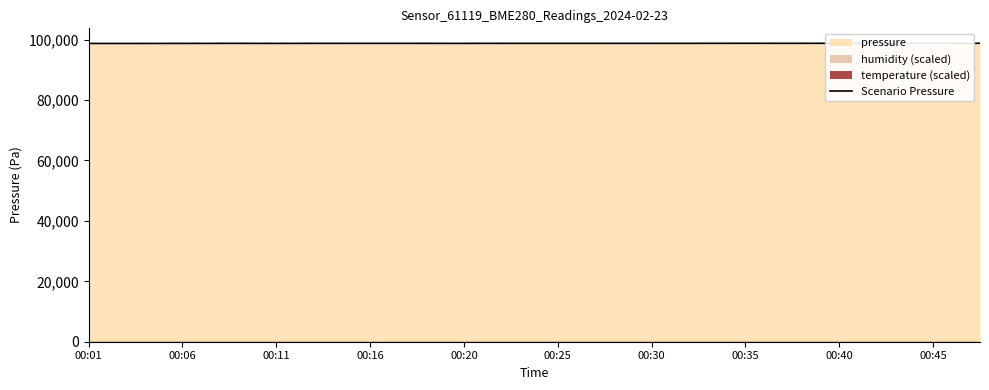

What is the difference between the values at 11 and 00:35?

8.6